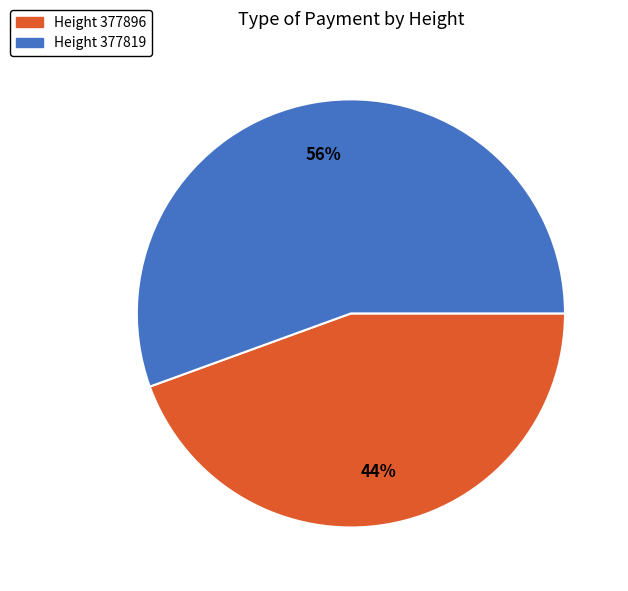

Between Height 377819 and Height 377896, which is larger?

Height 377819